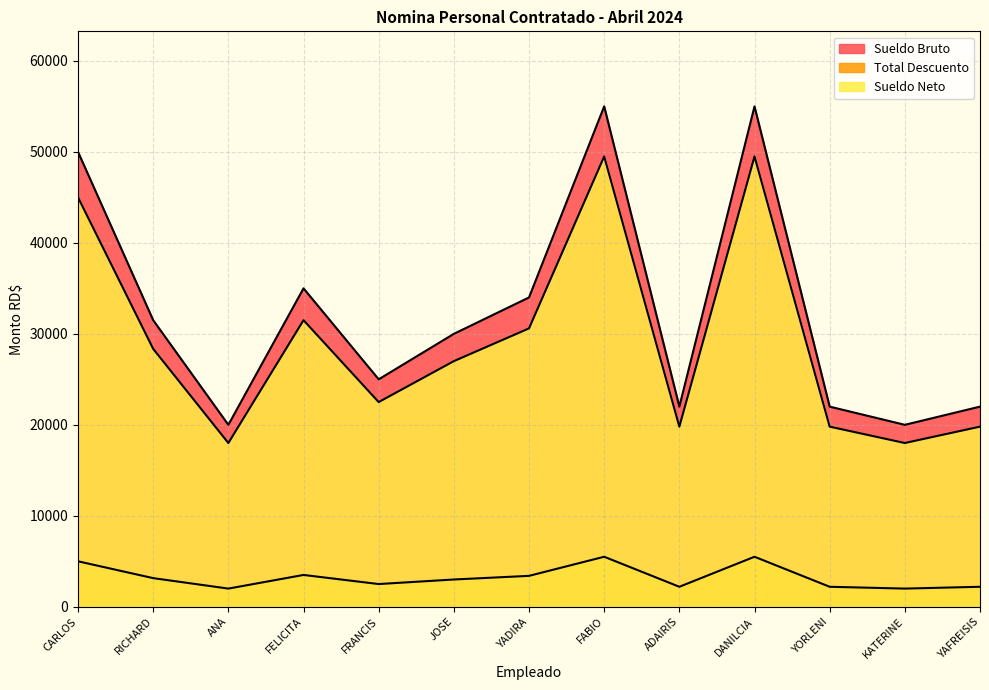

What is the value of the Total Descuento point at the 1st from the left?

5000